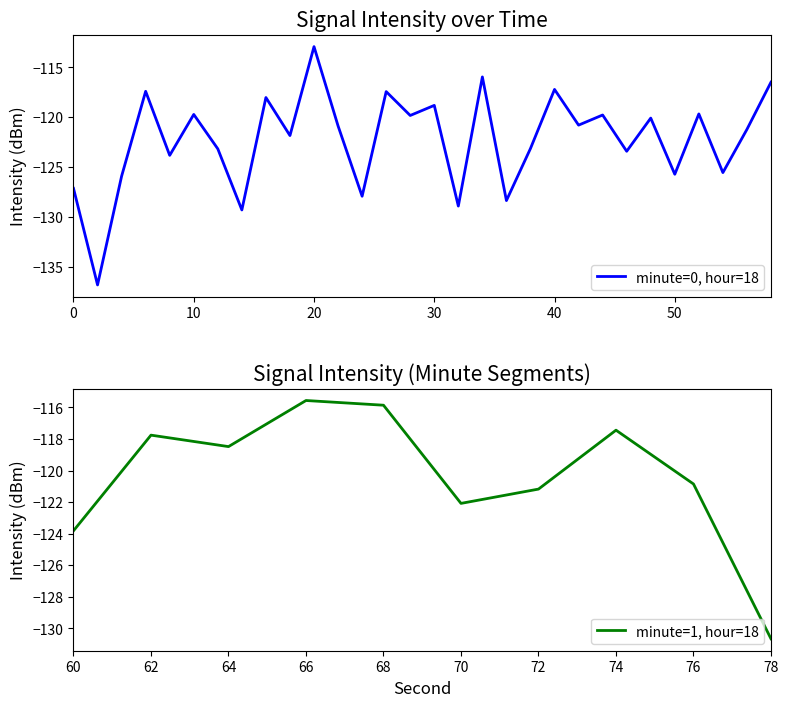

True or false: minute=1, hour=18 has a value of -117.8 at 62.

True